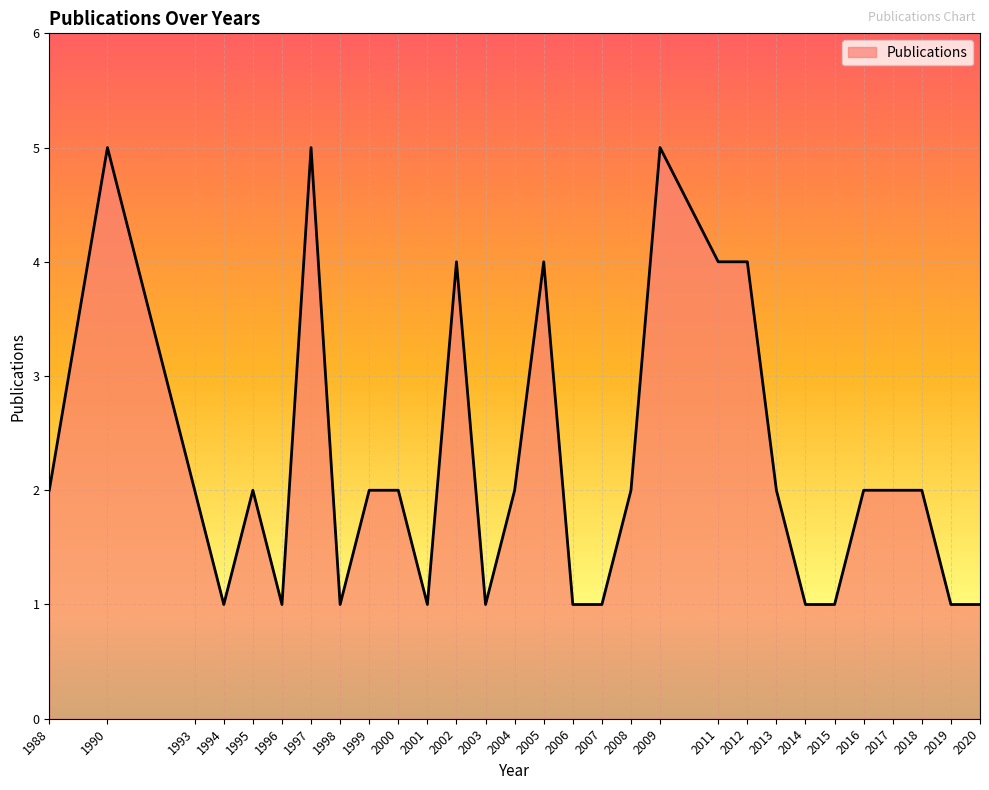

Reading left to right, transcribe all the data shown in this chart.

1988=2	1990=5	1993=2	1994=1	1995=2	1996=1	1997=5	1998=1	1999=2	2000=2	2001=1	2002=4	2003=1	2004=2	2005=4	2006=1	2007=1	2008=2	2009=5	2011=4	2012=4	2013=2	2014=1	2015=1	2016=2	2017=2	2018=2	2019=1	2020=1